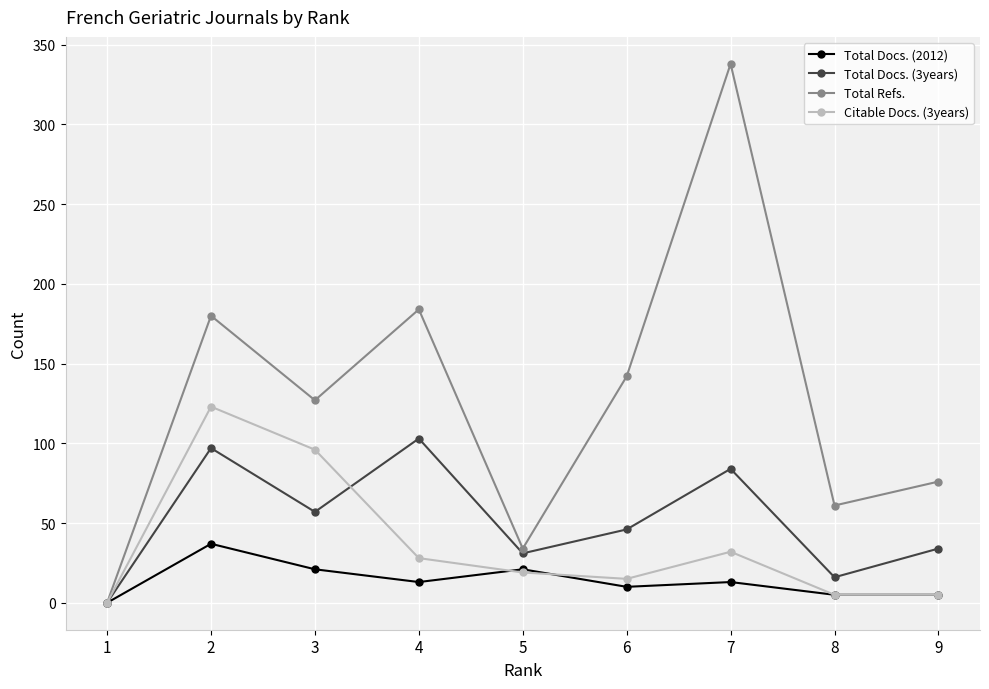

Reading left to right, extract all data points from this chart.

Total Docs. (2012): 1=0	2=37	3=21	4=13	5=21	6=10	7=13	8=5	9=5
Total Docs. (3years): 1=0	2=97	3=57	4=103	5=31	6=46	7=84	8=16	9=34
Total Refs.: 1=0	2=180	3=127	4=184	5=34	6=142	7=338	8=61	9=76
Citable Docs. (3years): 1=0	2=123	3=96	4=28	5=19	6=15	7=32	8=5	9=5